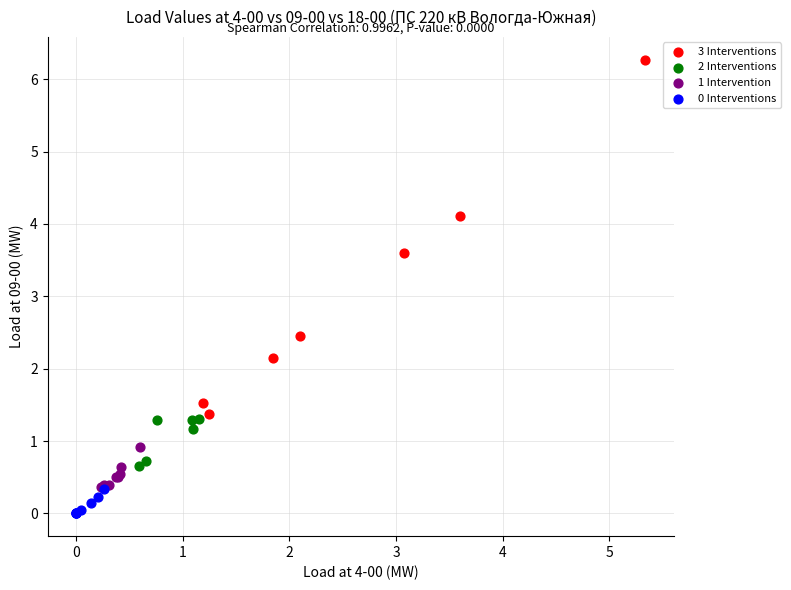

Which series reaches the maximum Y coordinate?

3 Interventions